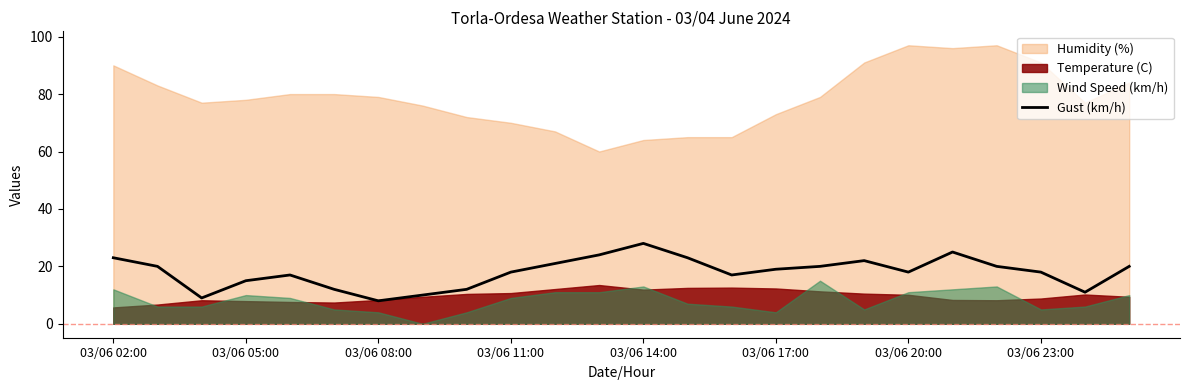

What is the lowest value of the Gust (km/h) series?

8